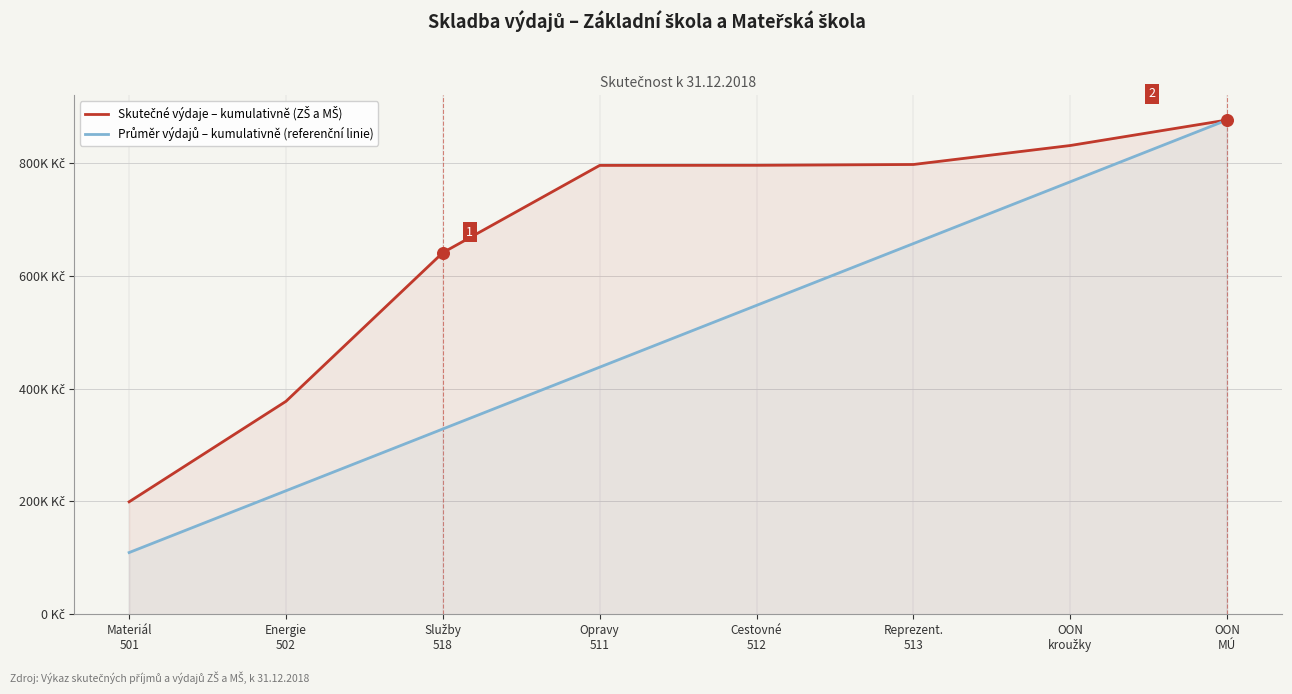

At which category is the sum across all series the highest?

OON
MÚ